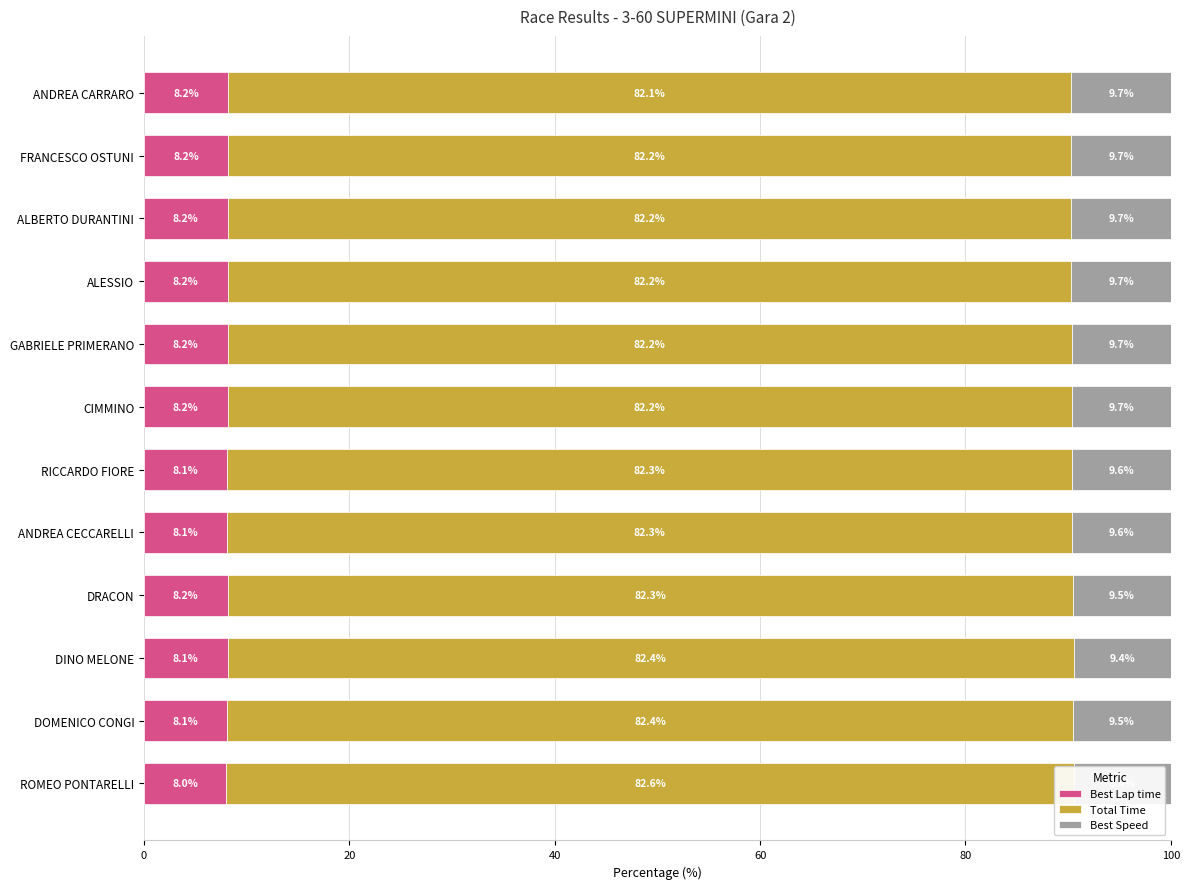

What are all the series names shown in the legend?

Best Lap time, Total Time, Best Speed